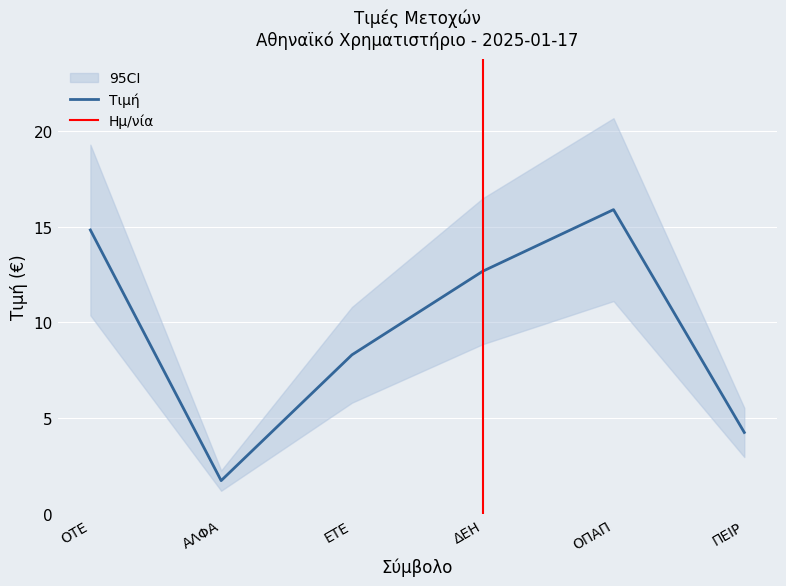

What is the average value?

9.6